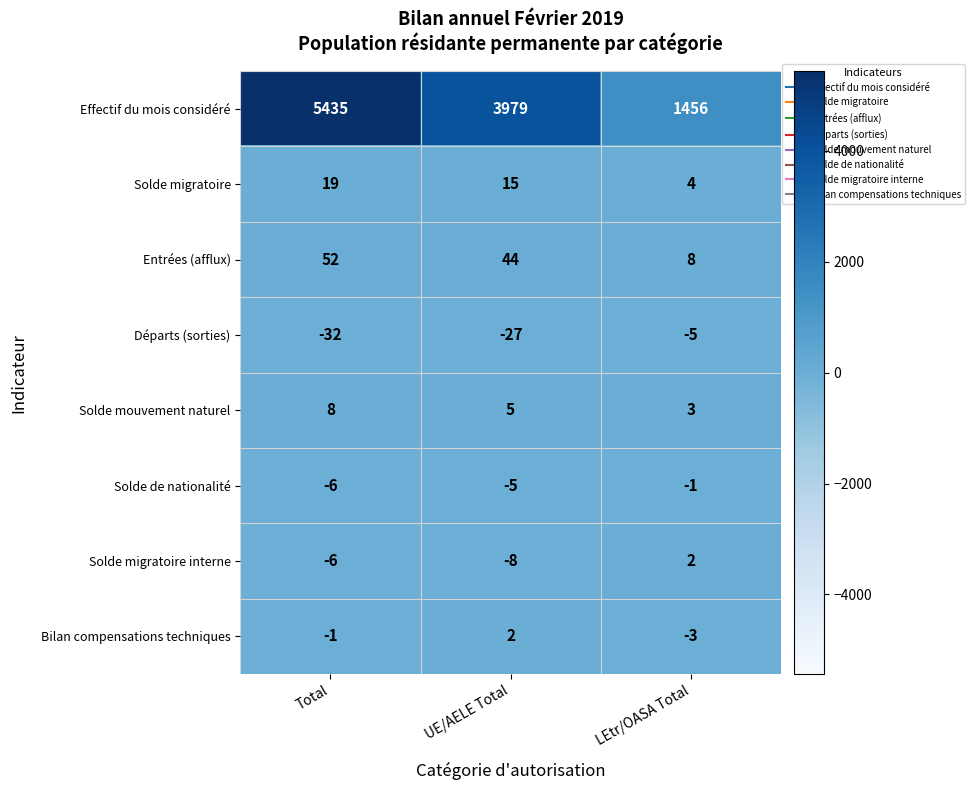

Count the number of categories in the chart.

3